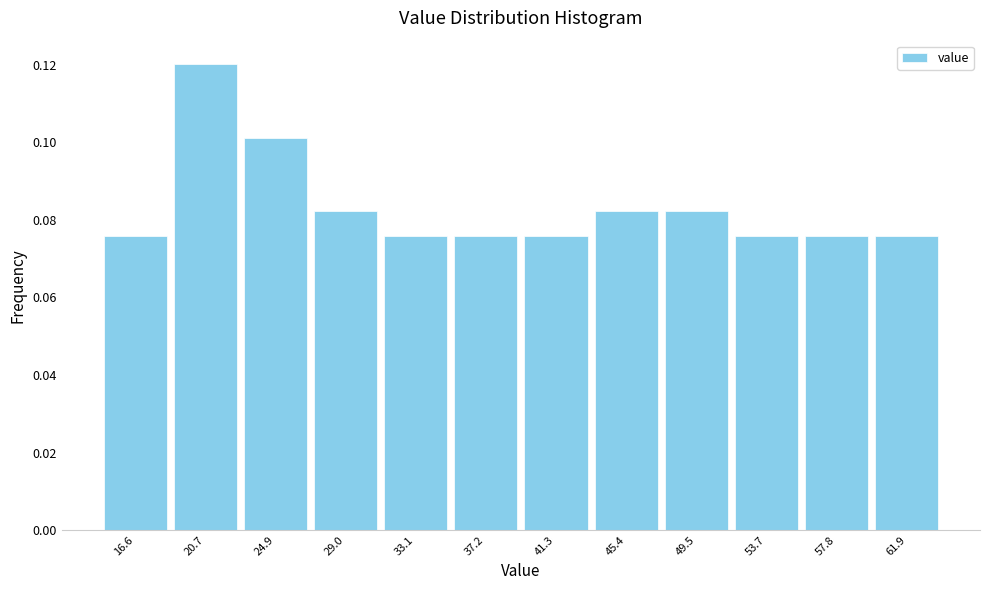

Which label corresponds to the largest value in the chart?

20.7